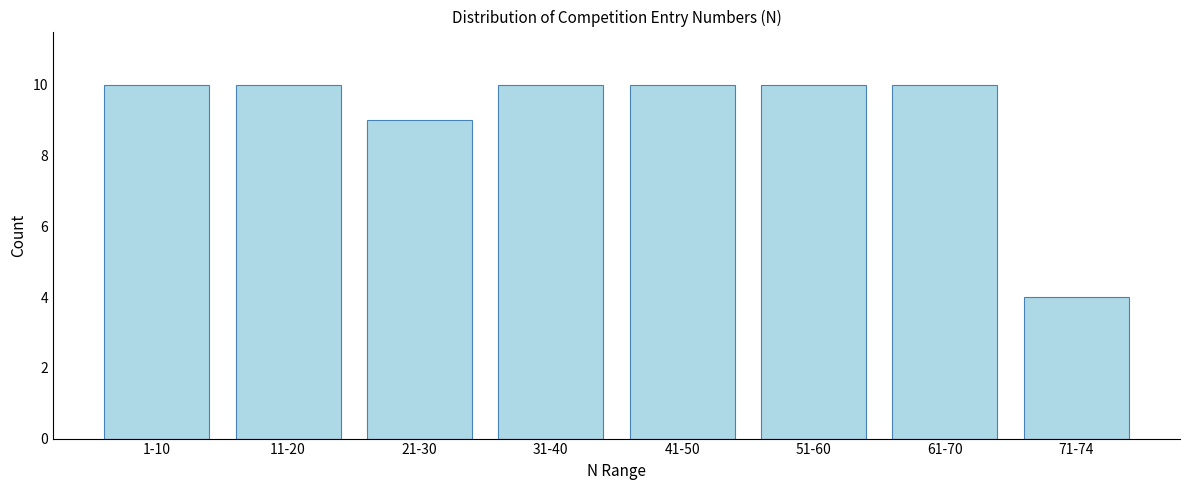

Reading left to right, what are all the values shown in this chart?

10	10	9	10	10	10	10	4